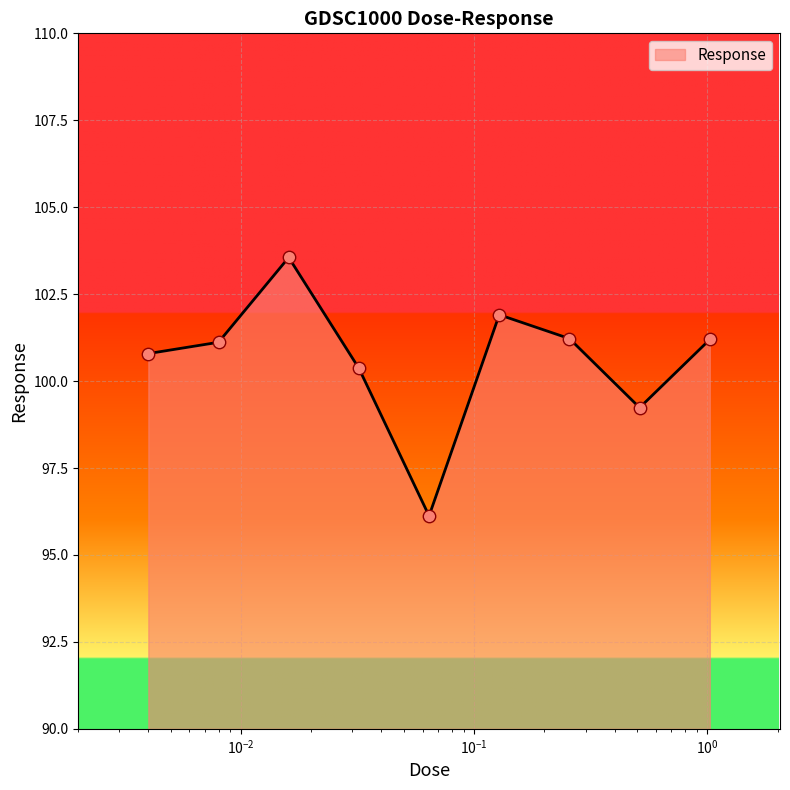

What is the minimum value shown in the chart?

96.1